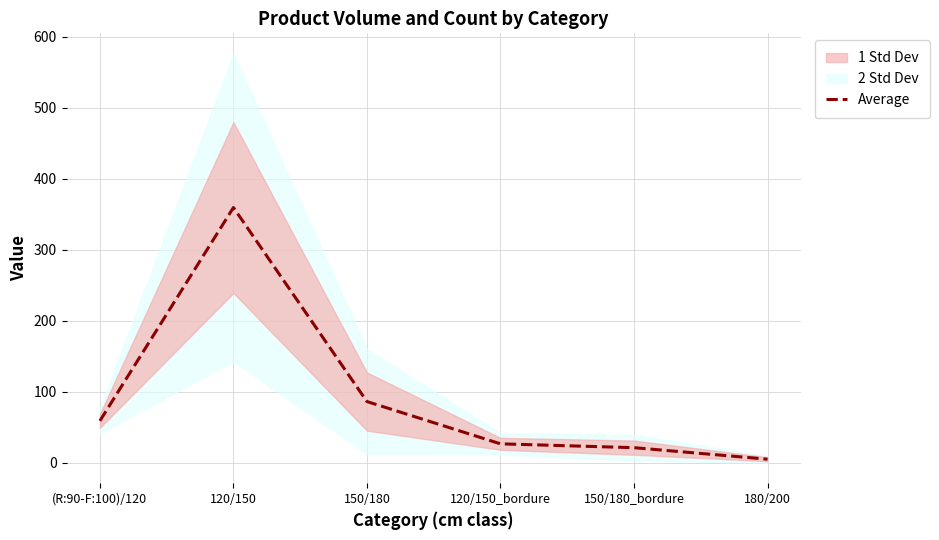

Reading left to right, extract all data points from this chart.

(R:90-F:100)/120=58.8	120/150=359.3	150/180=86.0	120/150_bordure=26.4	150/180_bordure=21.0	180/200=4.8